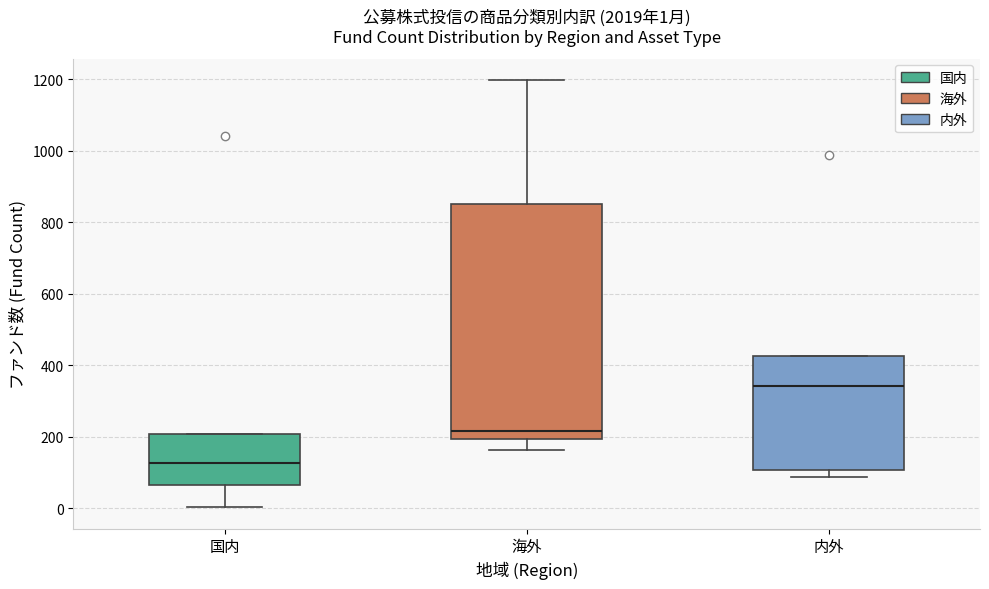

Comparing the boxes themselves (not the whiskers), which one is the tallest?

海外